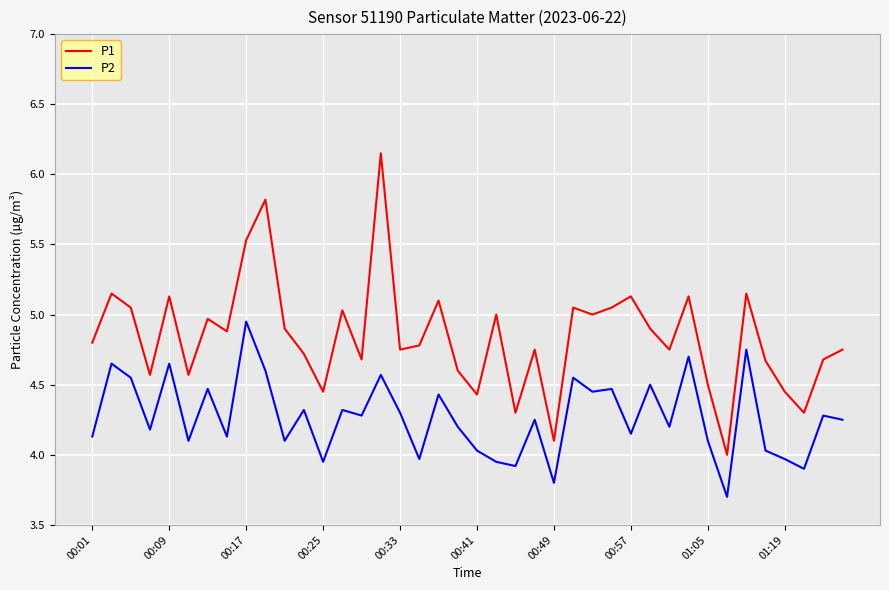

List the series in order of their overall mean, lowest first.

P2, P1